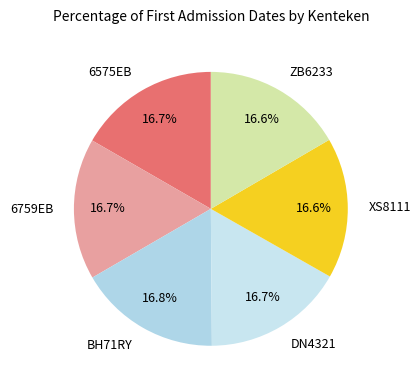

To the nearest percent, what percentage of the pie is ZB6233?

17%